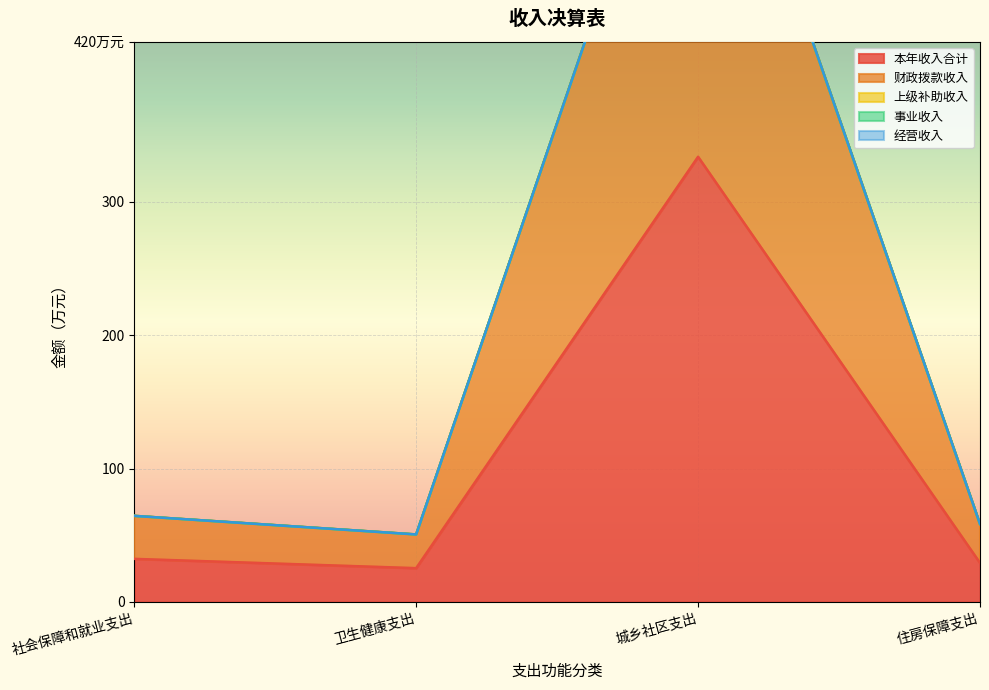

What is the sum of the 本年收入合计 values at 城乡社区支出 and 社会保障和就业支出?

366.0